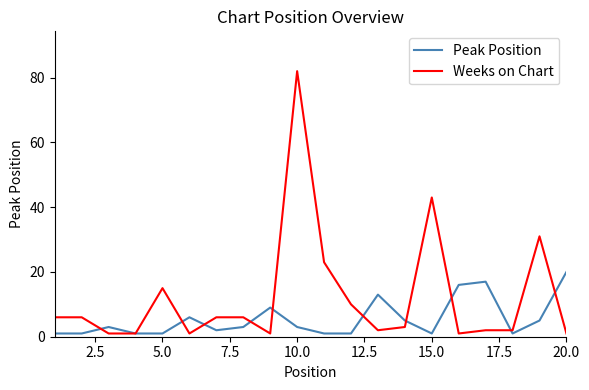

Which series has the widest spread of values?

Weeks on Chart